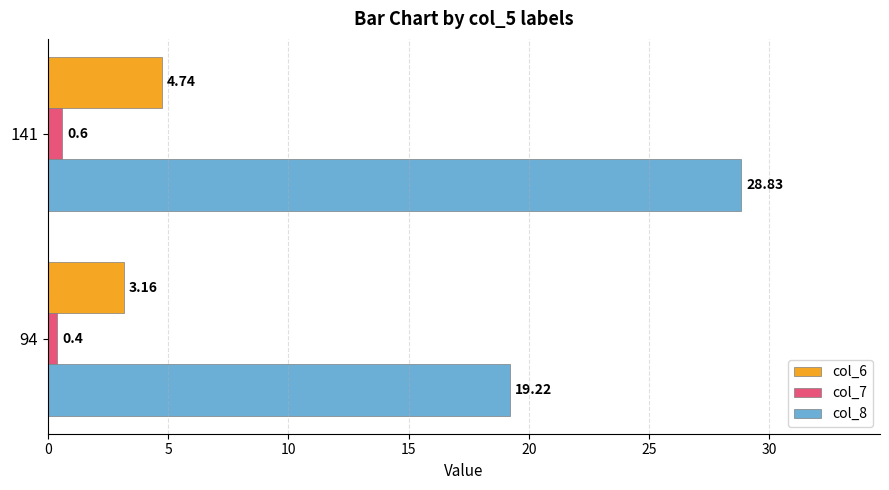

What is the average value of the col_6 series?

4.0